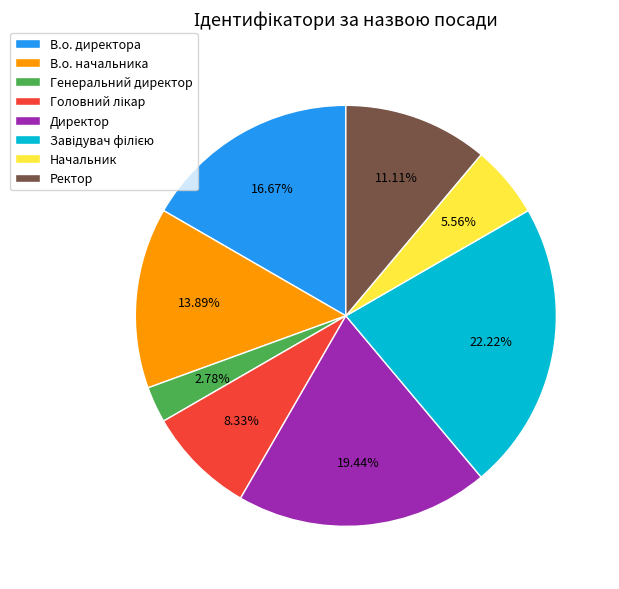

Which category has the smallest portion of the pie?

Генеральний директор